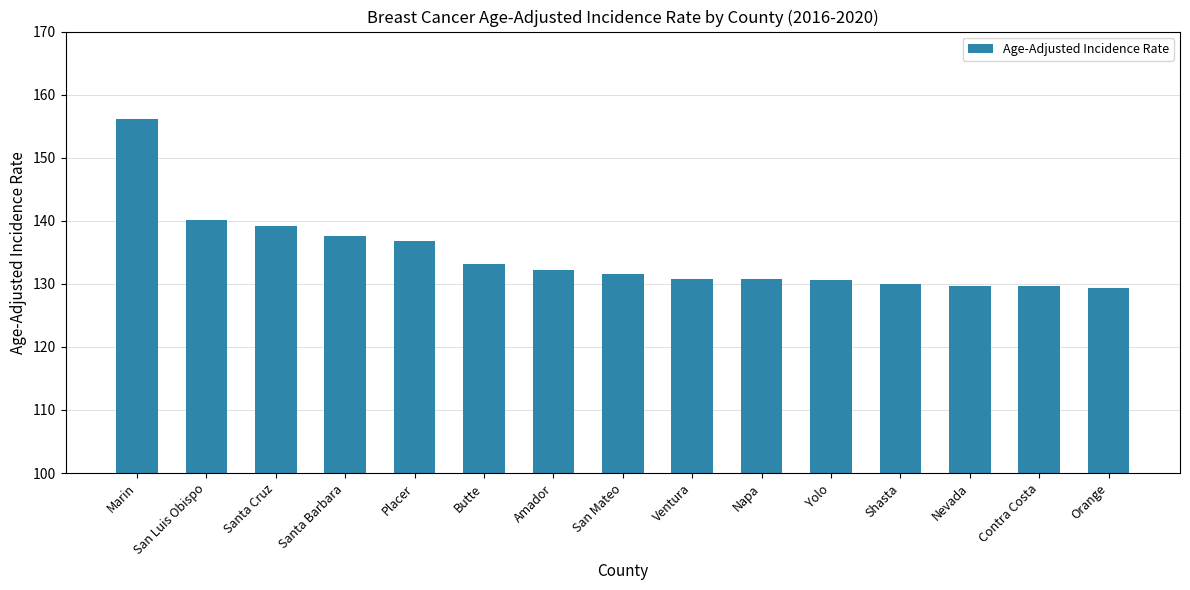

What is the maximum value shown in the chart?

156.1